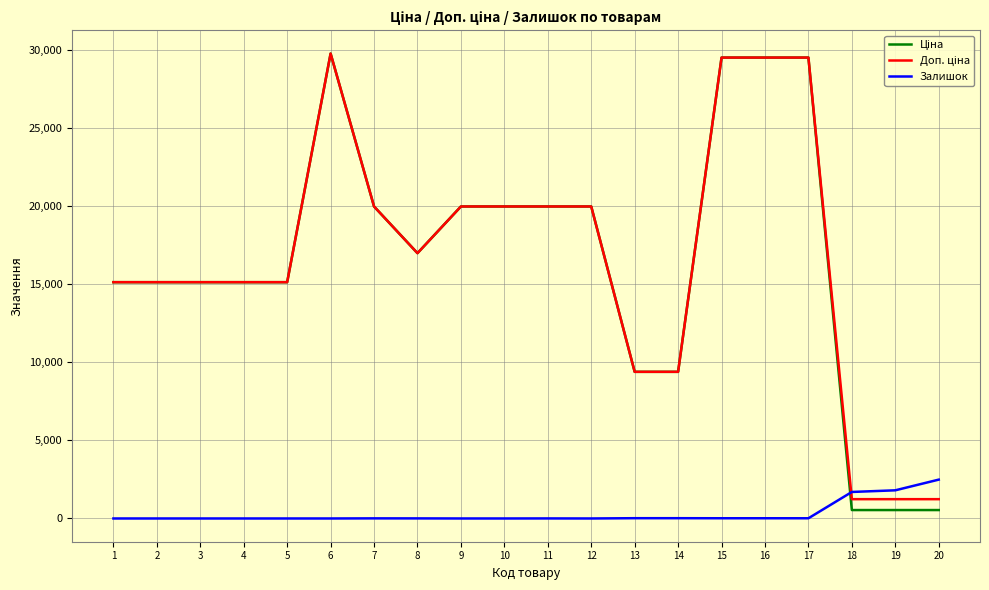

What is the spread (max minus min) of values at 1?

15120.0